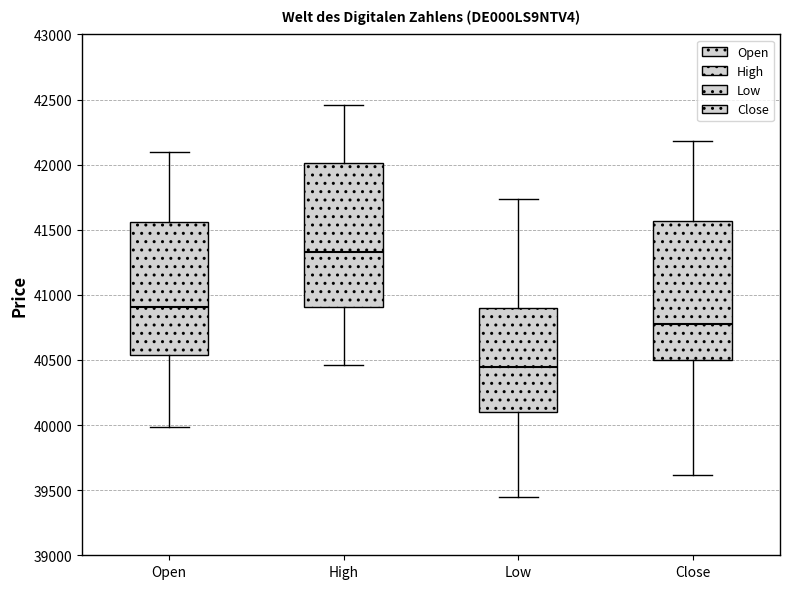

Where is the lower edge of the box for Open on the y-axis? The values are not printed on the chart, so give them approximately, as read against the axis.

40550